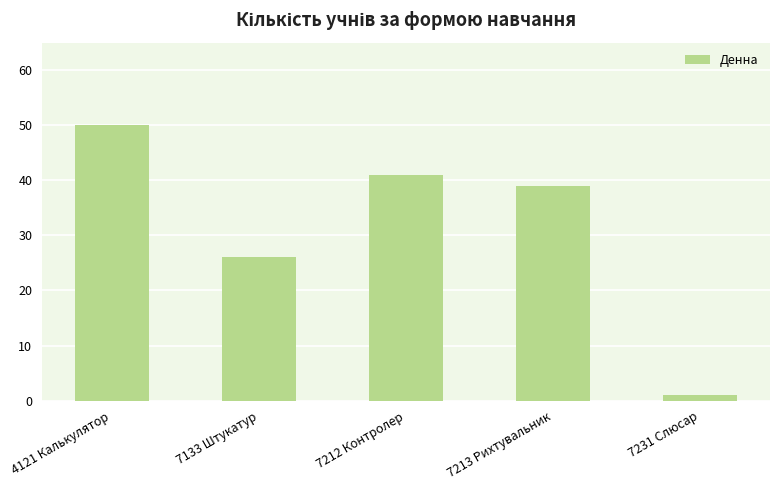

What is the ratio of the value at 7212 Контролер to the value at 4121 Калькулятор?

0.8